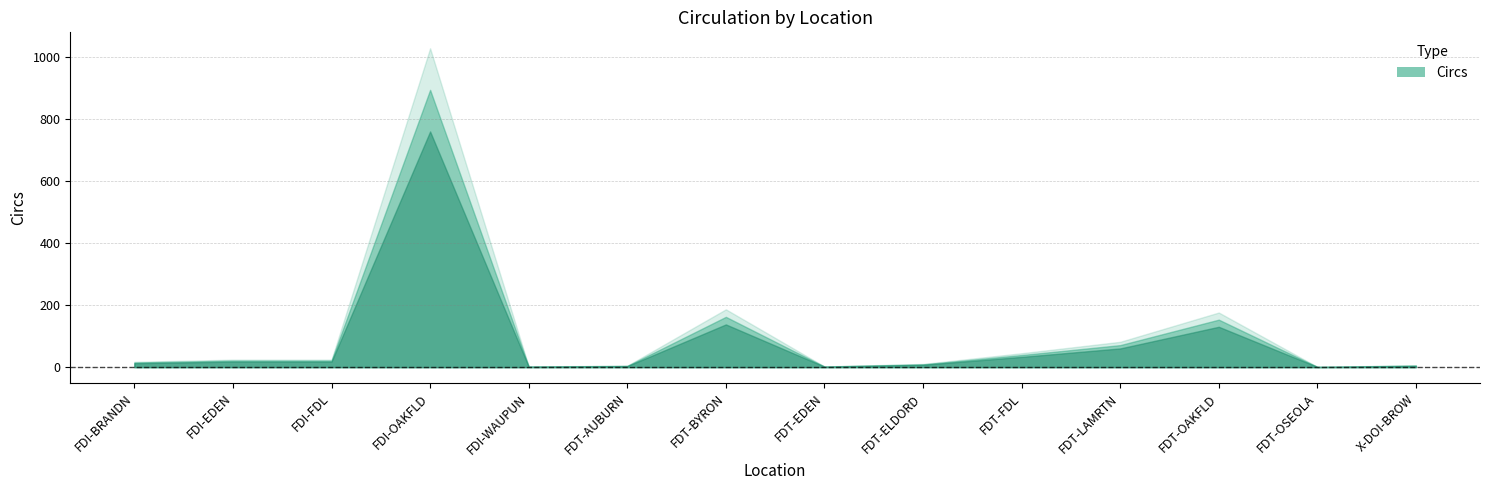

Which label corresponds to the smallest value in the chart?

FDT-OSEOLA